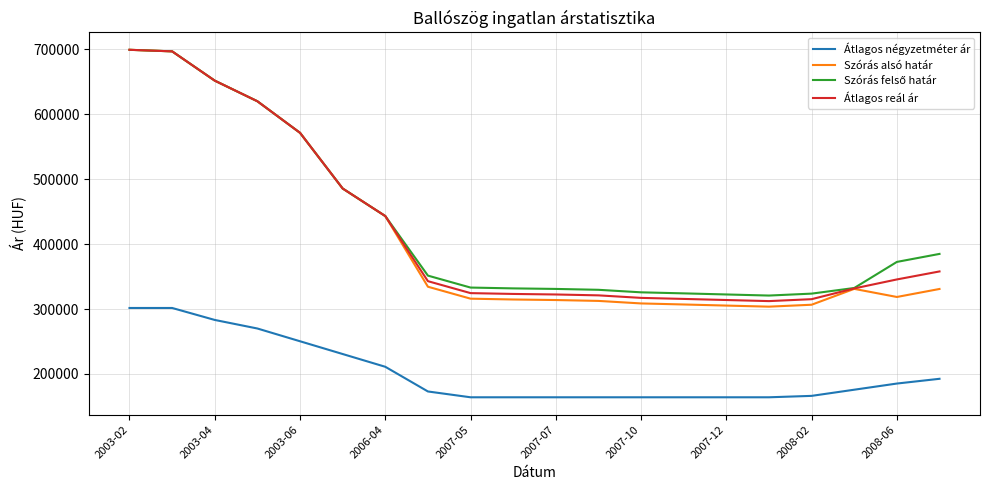

True or false: Szórás alsó határ and Átlagos négyzetméter ár intersect in this chart.

False